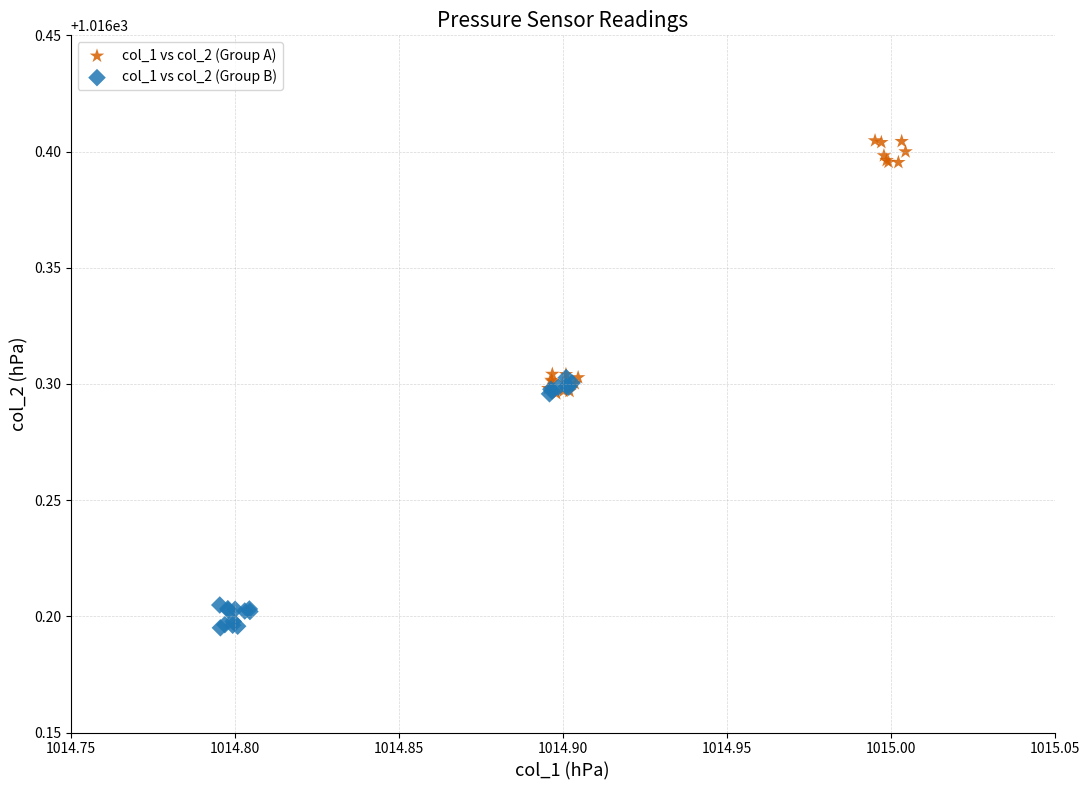

Which series contains the highest Y value?

col_1 vs col_2 (Group A)